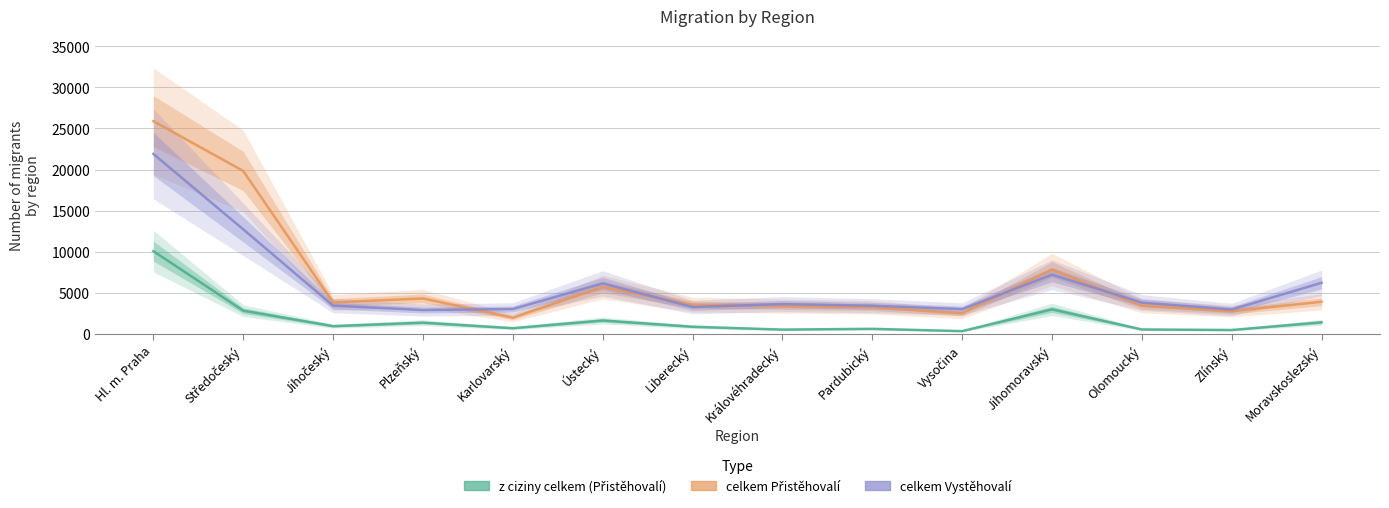

Is the value of z ciziny celkem (Přistěhovalí) at Moravskoslezský greater than the value of celkem Přistěhovalí at Vysočina?

No